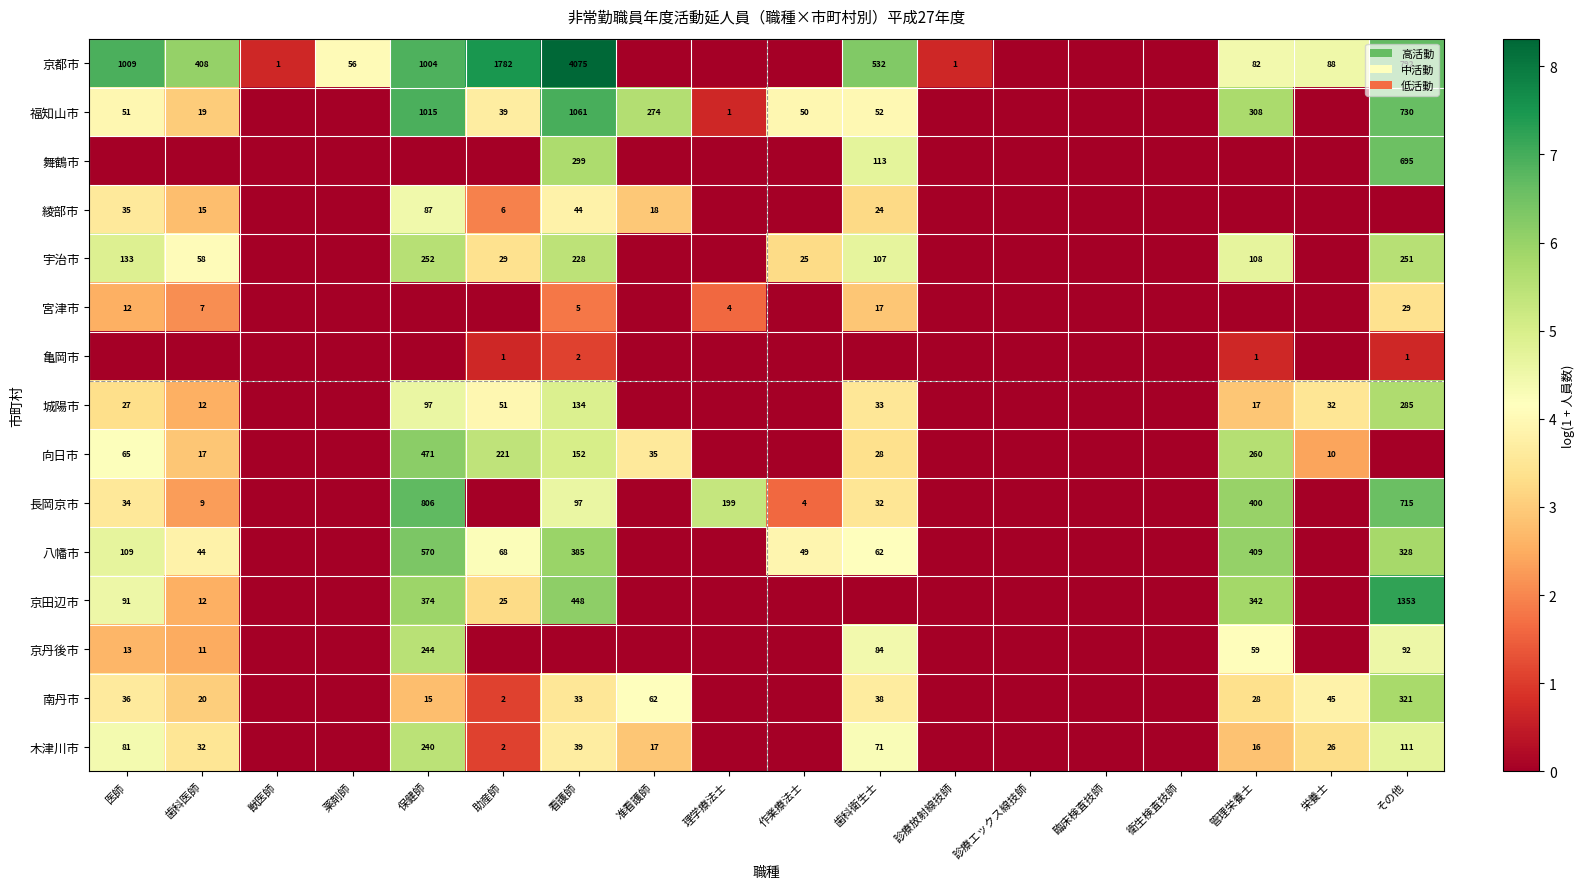

The value of 京都市 at 助産師 is 1782. True or false?

True